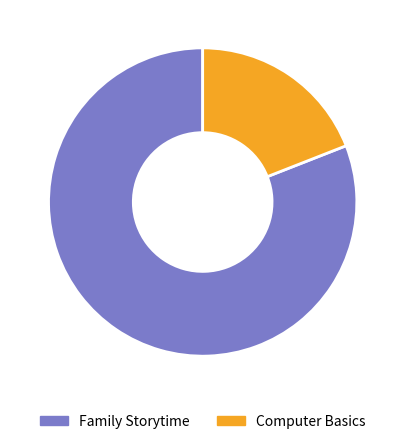

True or false: Family Storytime accounts for 81% of the total.

True